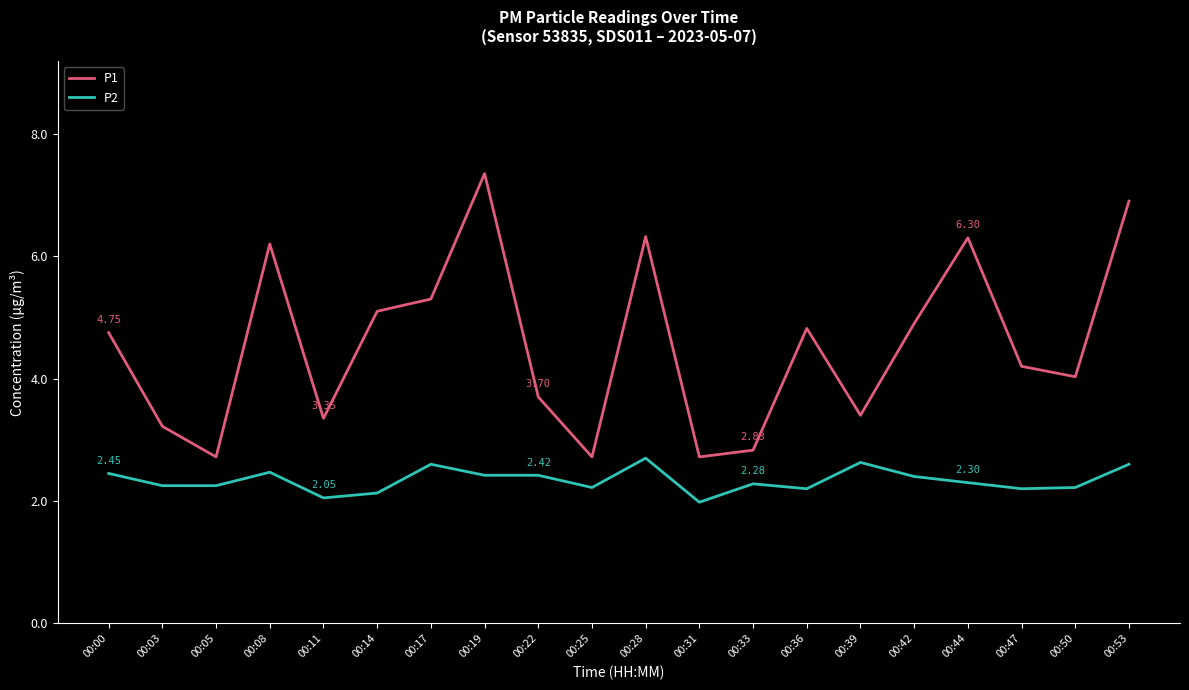

True or false: P1 and P2 intersect in this chart.

False